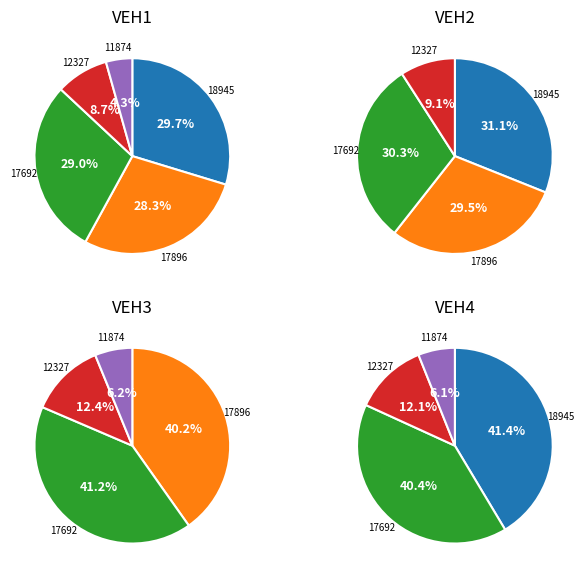

Which slice is the smallest?

11874